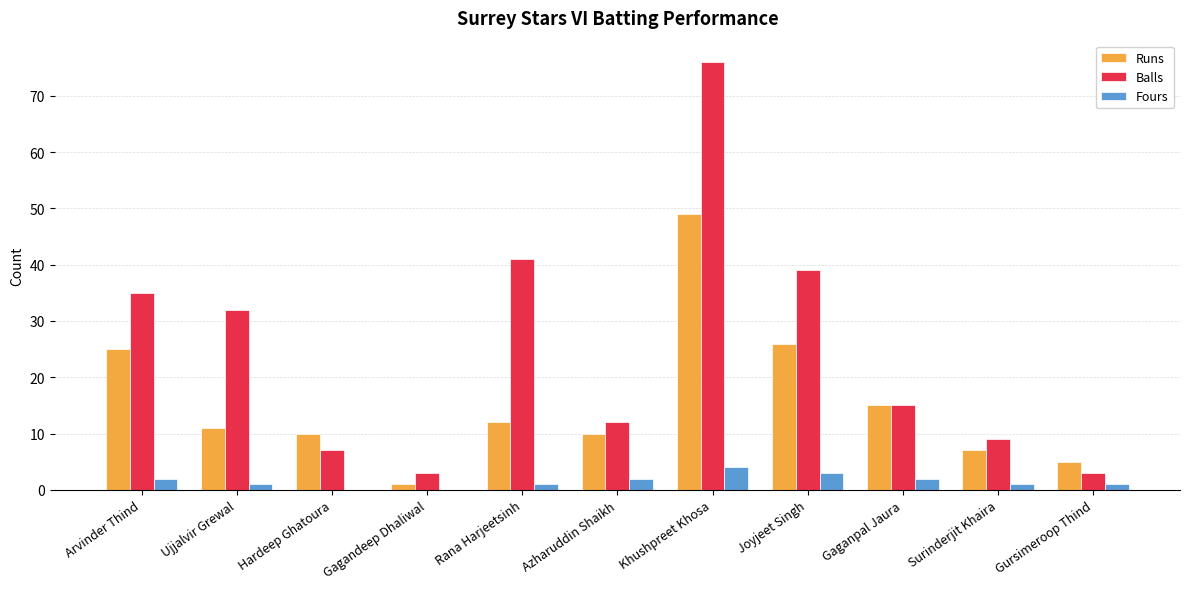

Reading left to right, transcribe all the data shown in this chart.

Runs: 25	11	10	1	12	10	49	26	15	7	5
Balls: 35	32	7	3	41	12	76	39	15	9	3
Fours: 2	1	0	0	1	2	4	3	2	1	1